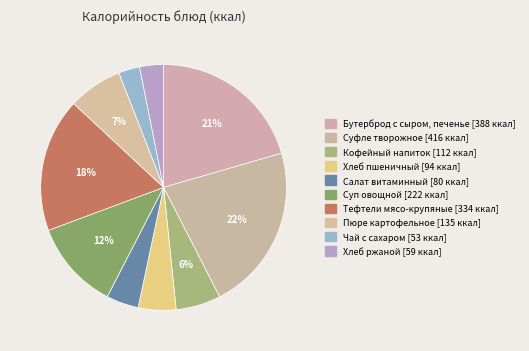

How many segments does this pie chart have?

10